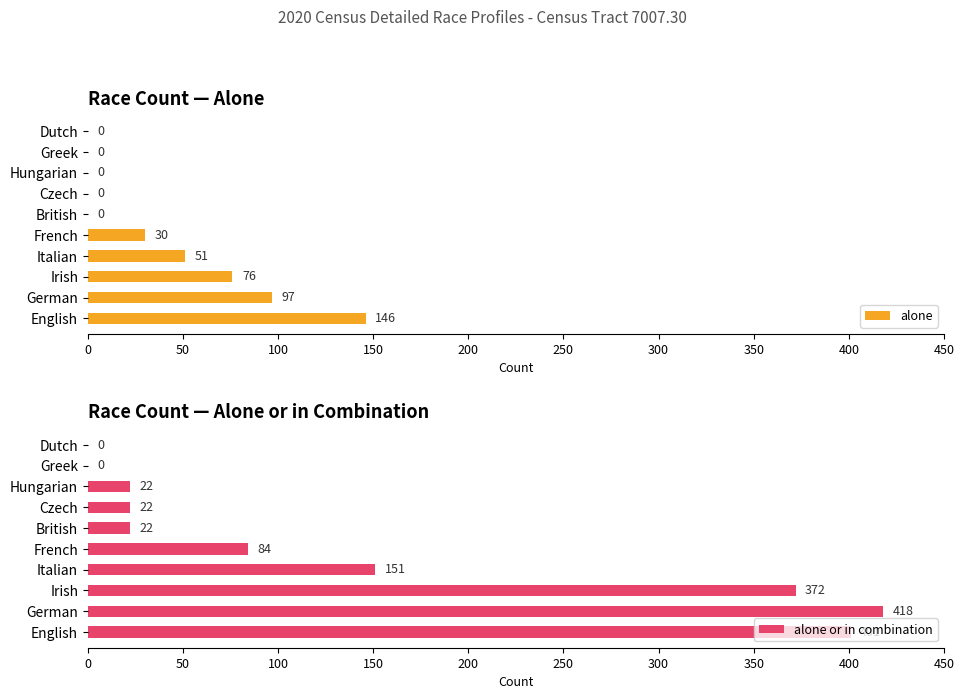

Count the number of data series in this chart.

2